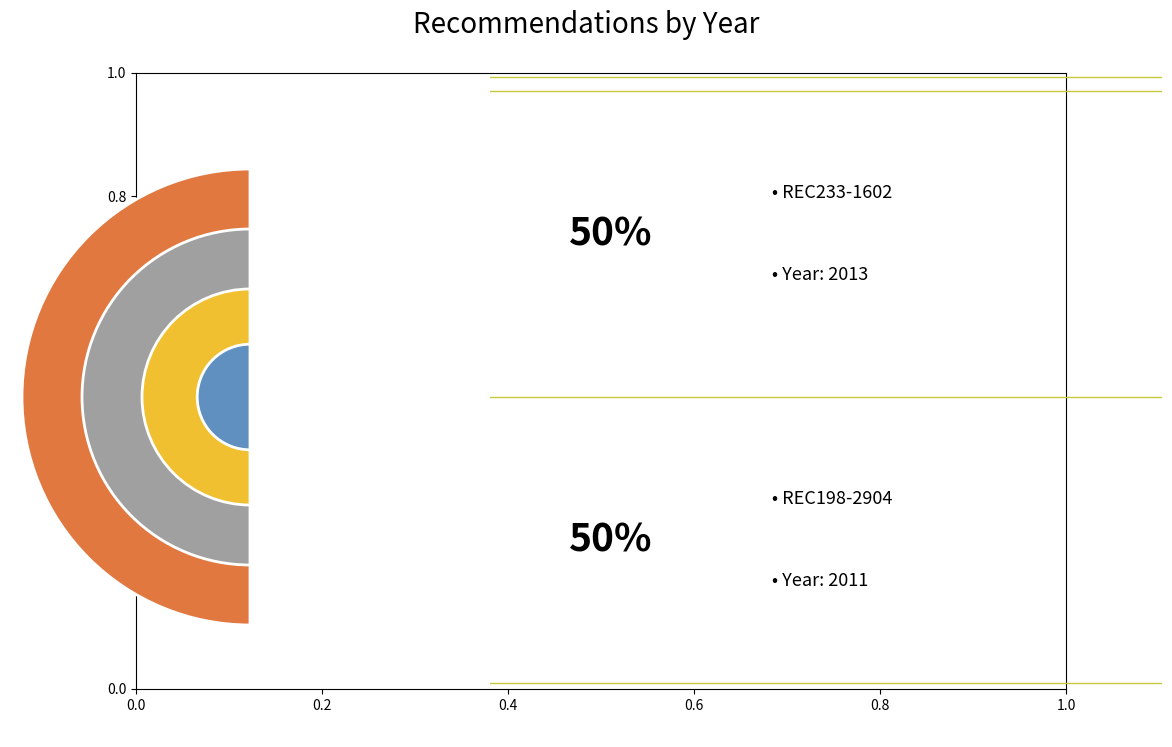

Between REC233-1602 and REC198-2904, which is larger?

REC233-1602